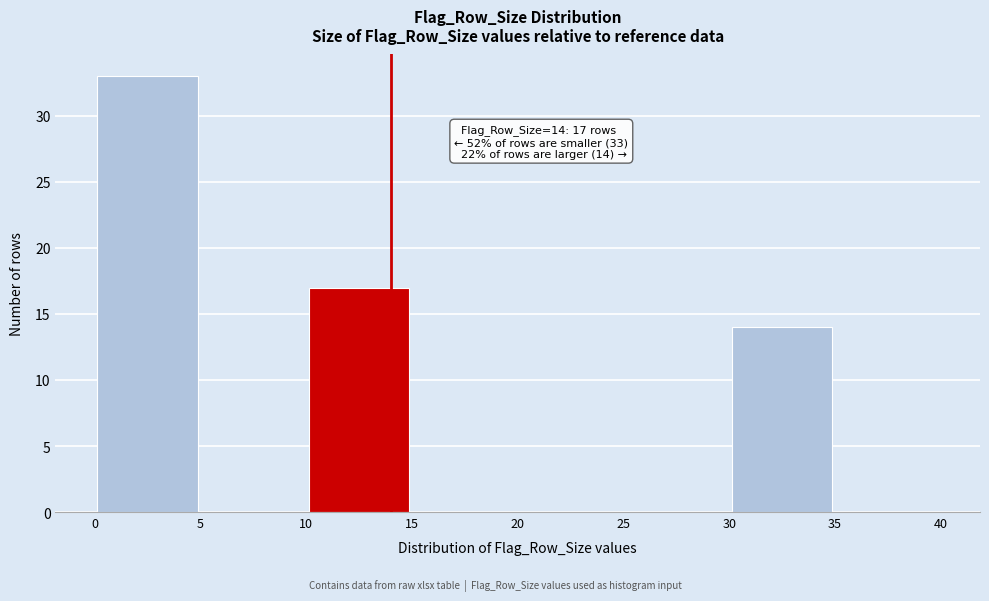

Over which range of the x-axis is the bar tallest?

0 to 5